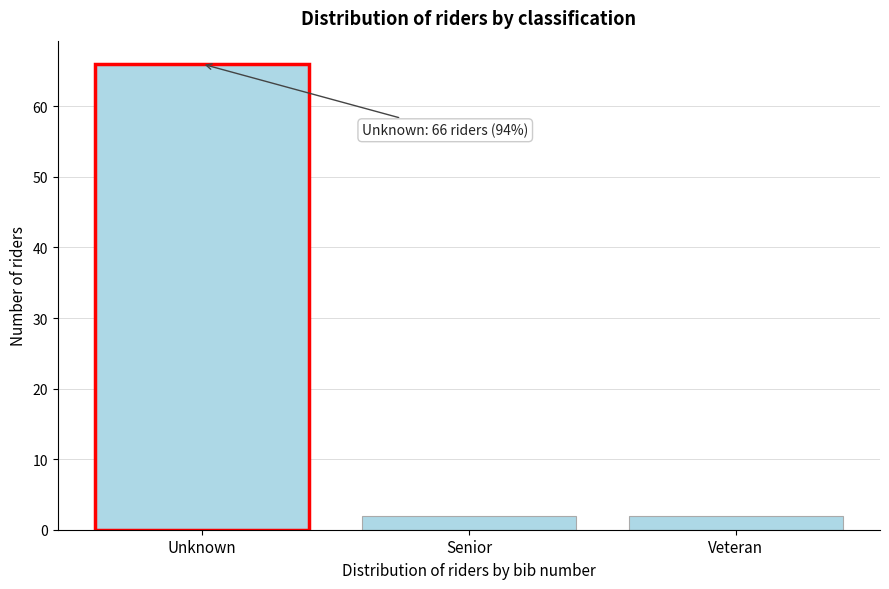

Reading right to left, what are all the values shown in this chart?

2	2	66